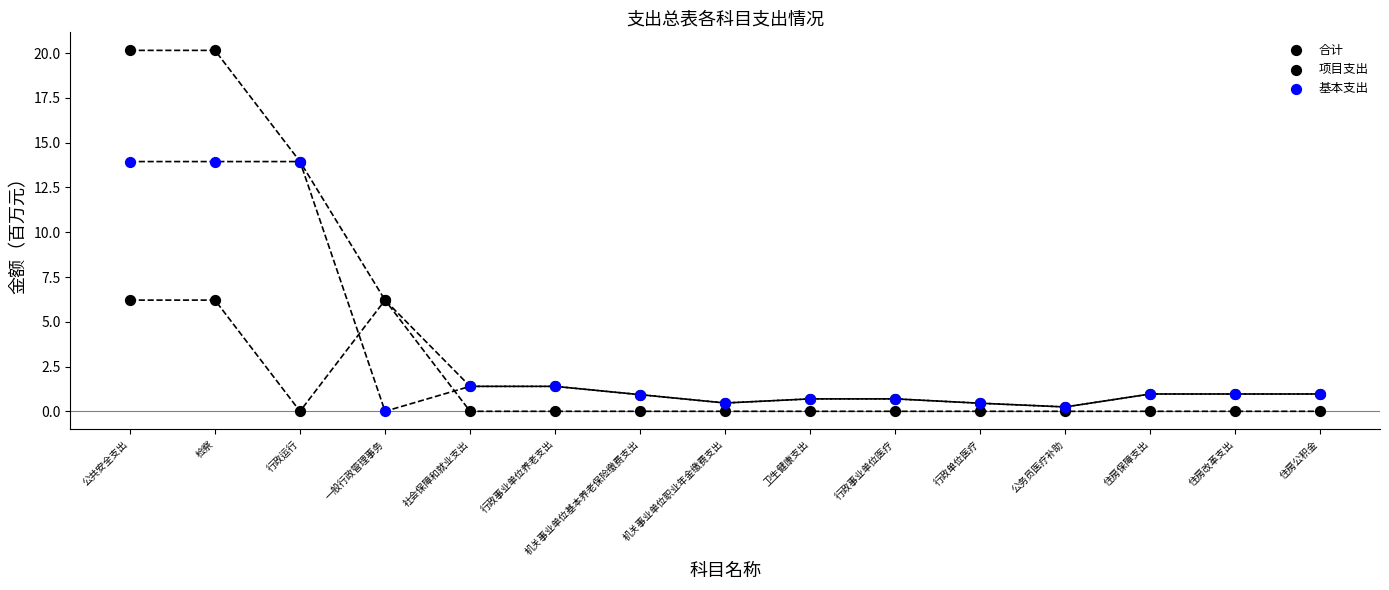

Which series contains the lowest Y value?

项目支出